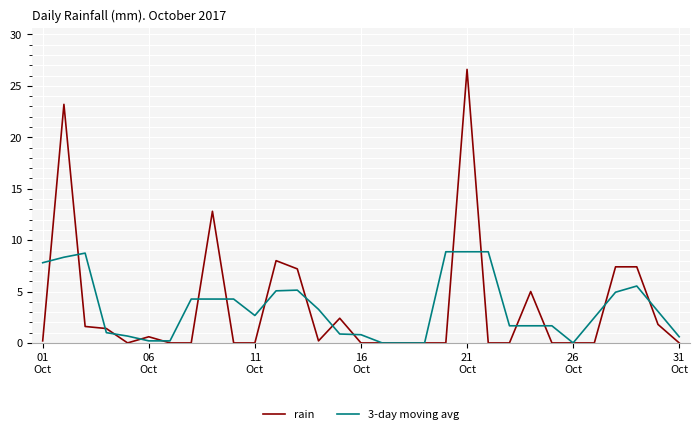

List the series in order of their peak value, lowest first.

3-day moving avg, rain